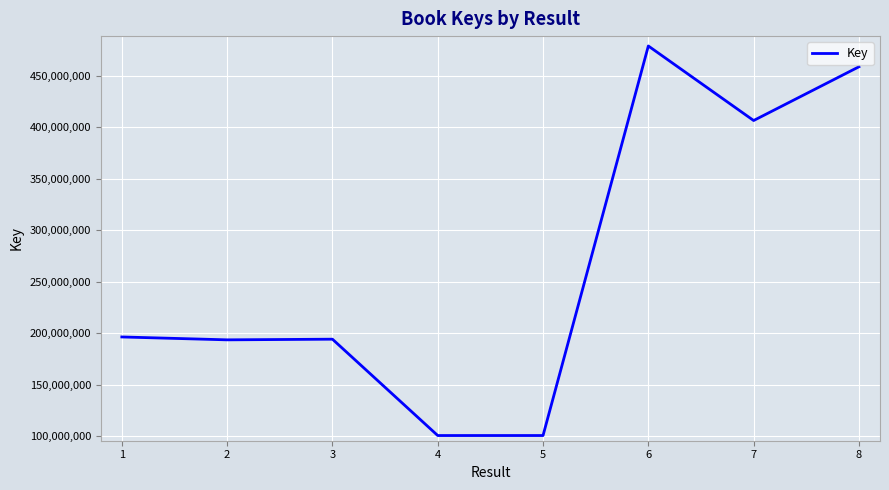

What is the approximate value at 3?

194277035